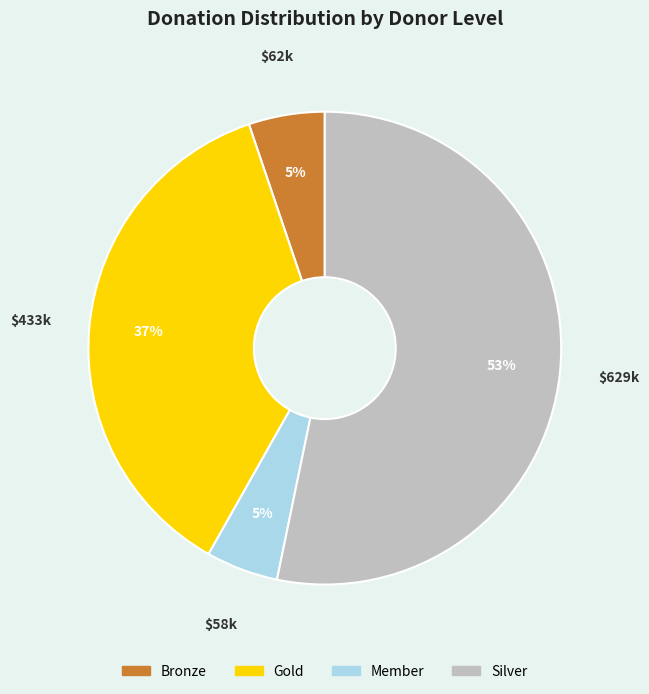

How many segments does this pie chart have?

4